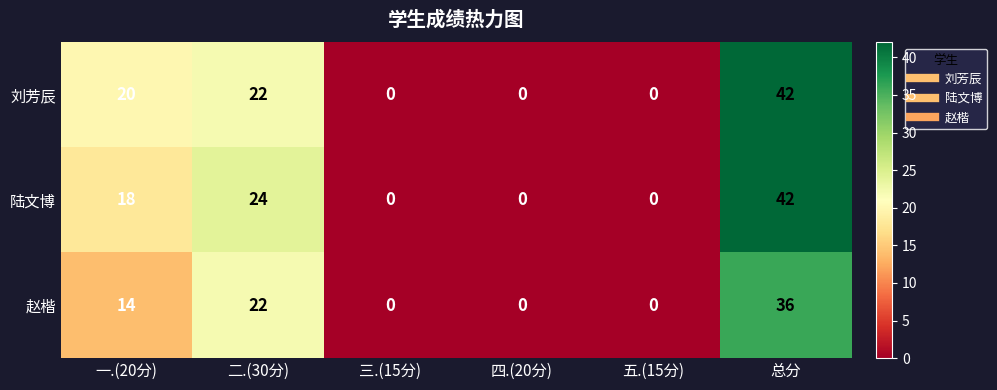

At 一.(20分), list the series in order from smallest to largest.

赵楷, 陆文博, 刘芳辰